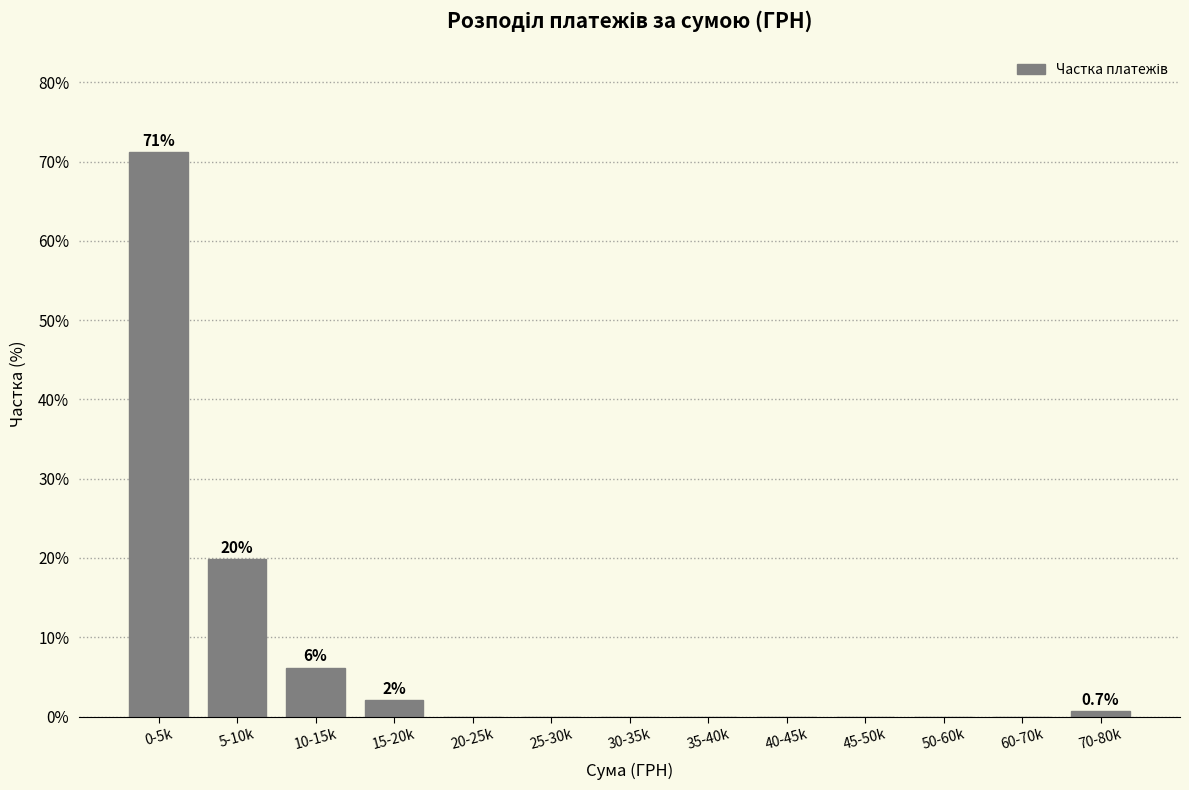

Reading left to right, transcribe all the data shown in this chart.

0-5k=71.2	5-10k=19.9	10-15k=6.2	15-20k=2.1	20-25k=0.0	25-30k=0.0	30-35k=0.0	35-40k=0.0	40-45k=0.0	45-50k=0.0	50-60k=0.0	60-70k=0.0	70-80k=0.7